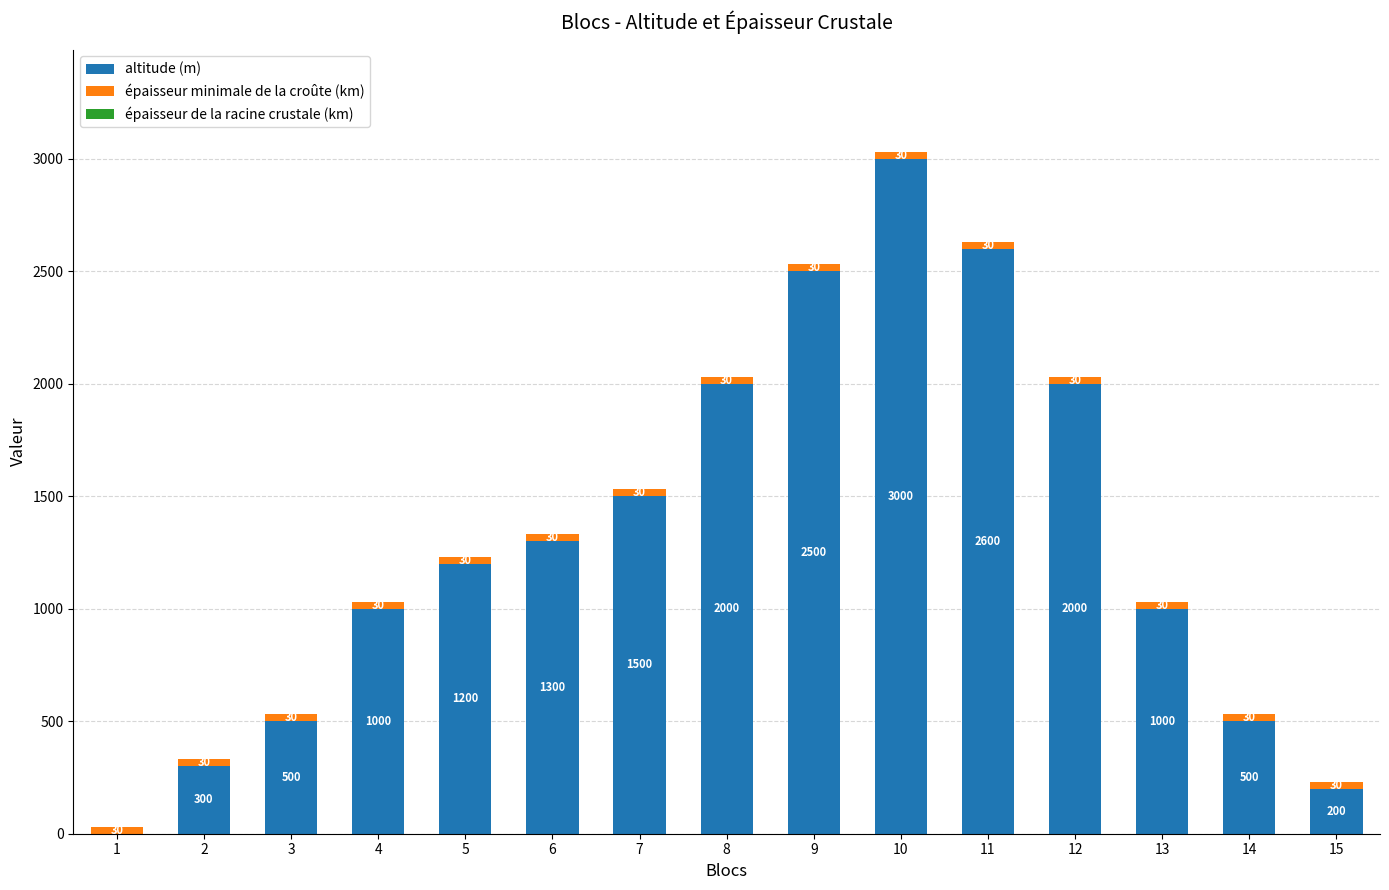

Is it true that altitude (m) equals 801 at 12?

False